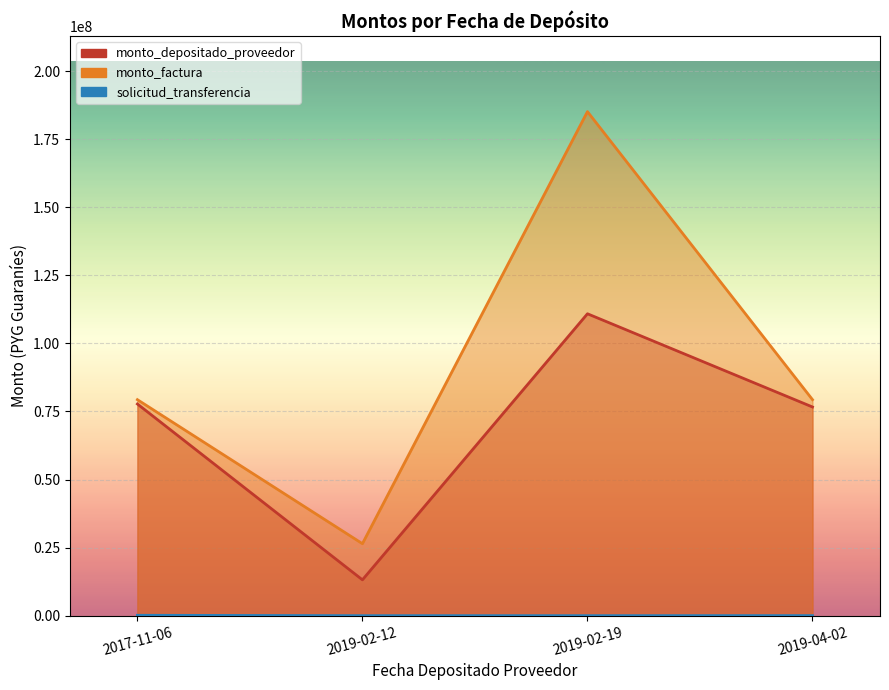

At which category does the chart reach its peak across all series?

2019-02-19